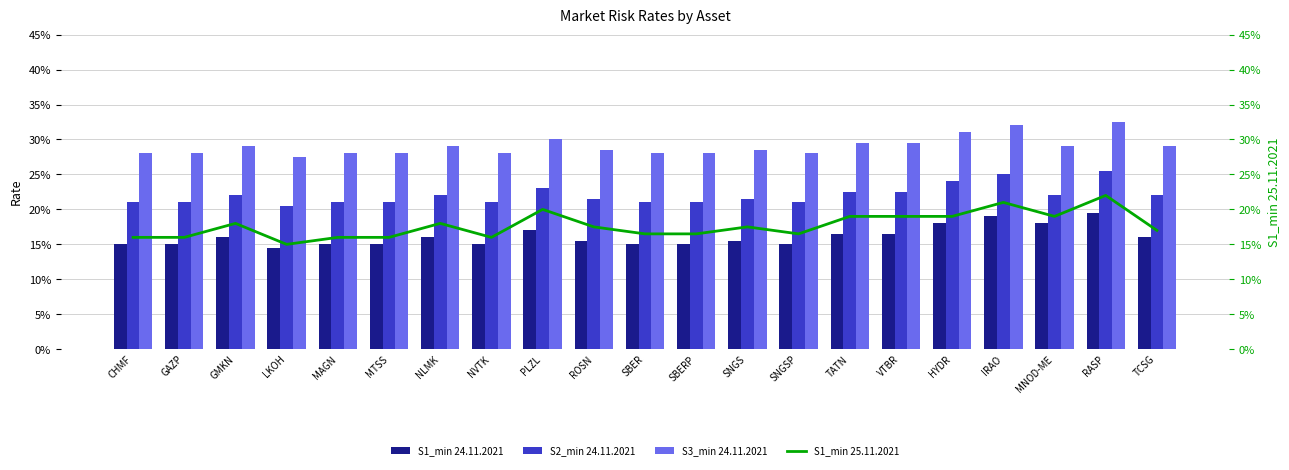

What is the value of the S1_min 25.11.2021 bar at the 6th from the left?

0.2